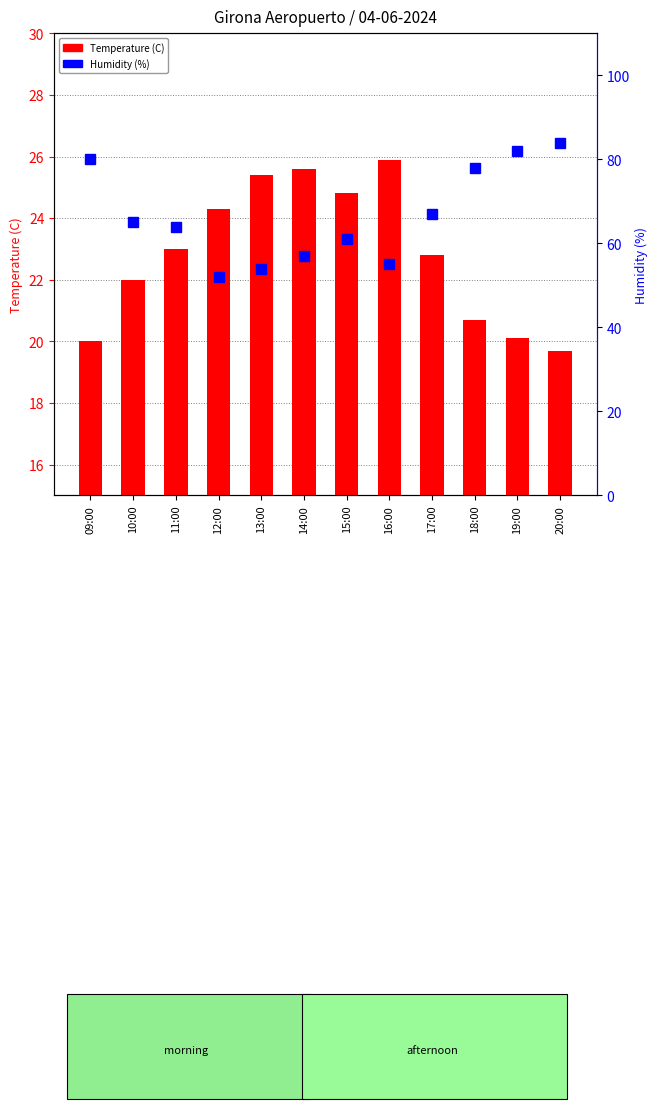

What is the total value across all series at 16:00?

80.9